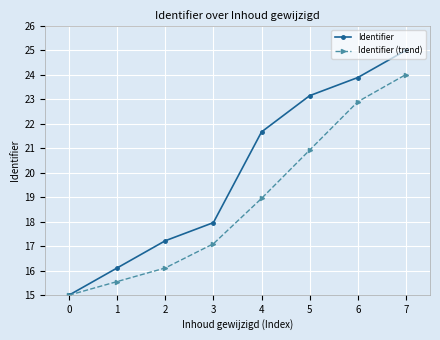

True or false: Identifier (trend) has more than 0 points higher than both neighbors.

False